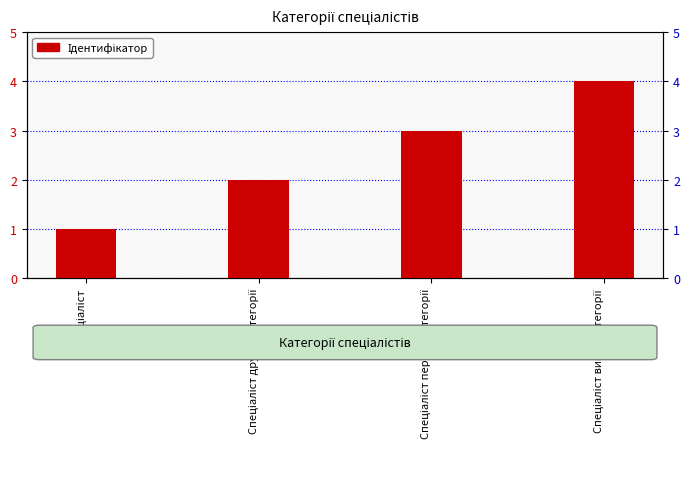

How many bars are there in total?

4